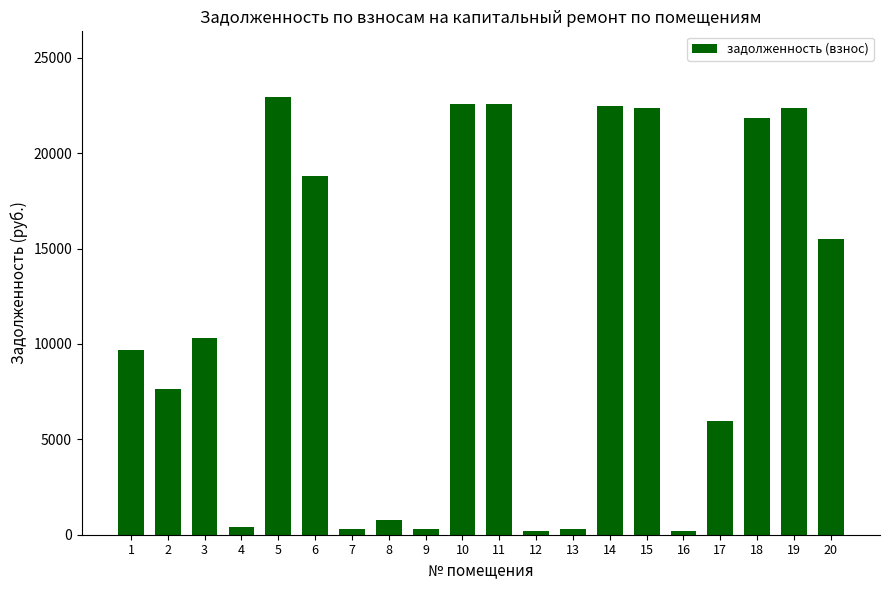

True or false: the data shows 787.8 at 8.

True